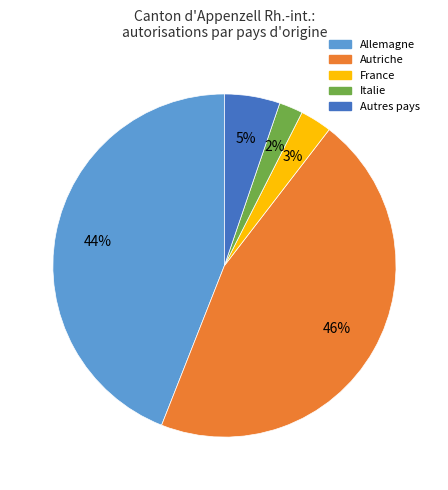

True or false: Allemagne accounts for 38% of the total.

False